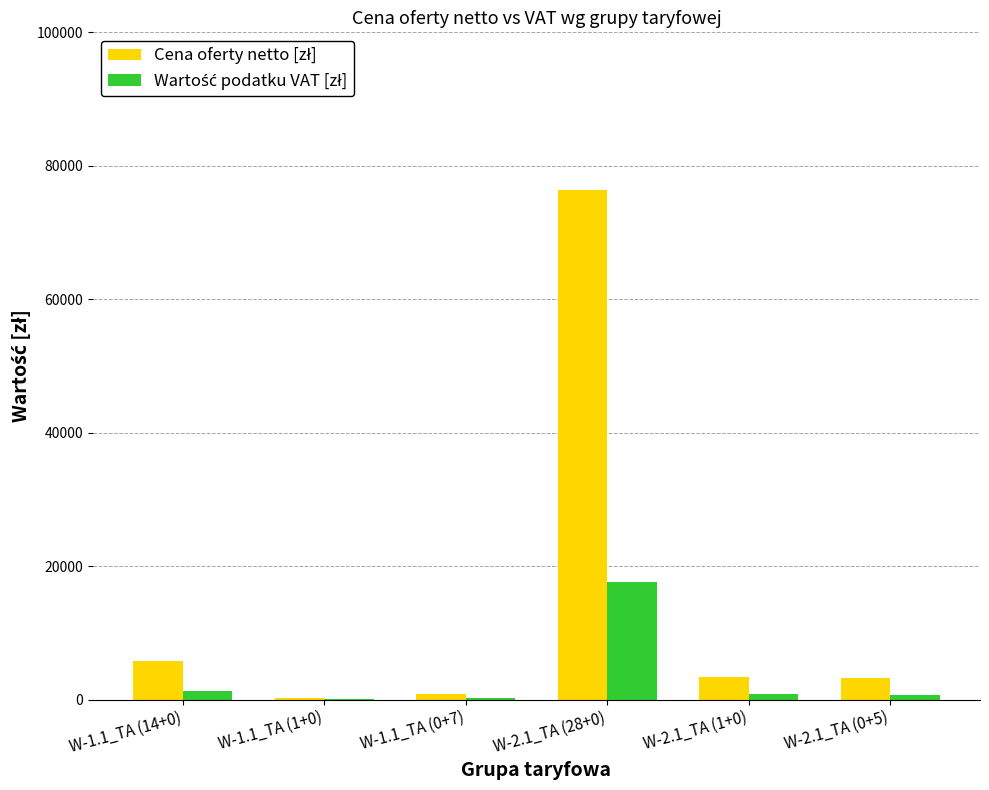

Reading right to left, list all the values displayed in this chart.

Cena oferty netto [zł]: W-2.1_TA (0+5)=3293.9	W-2.1_TA (1+0)=3368.4	W-2.1_TA (28+0)=76334.2	W-1.1_TA (0+7)=840.9	W-1.1_TA (1+0)=239.9	W-1.1_TA (14+0)=5736.8
Wartość podatku VAT [zł]: W-2.1_TA (0+5)=757.6	W-2.1_TA (1+0)=774.7	W-2.1_TA (28+0)=17556.9	W-1.1_TA (0+7)=193.4	W-1.1_TA (1+0)=55.2	W-1.1_TA (14+0)=1319.5